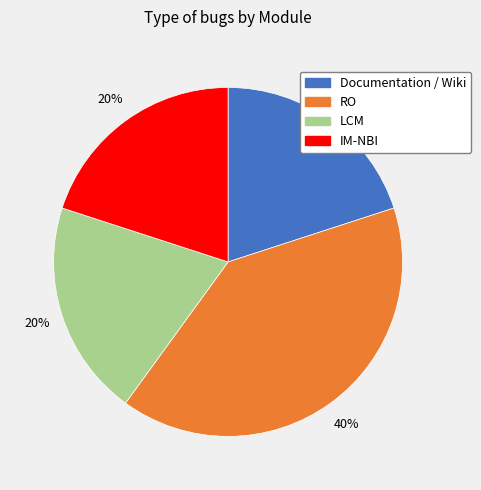

Does any single category account for the majority?

No